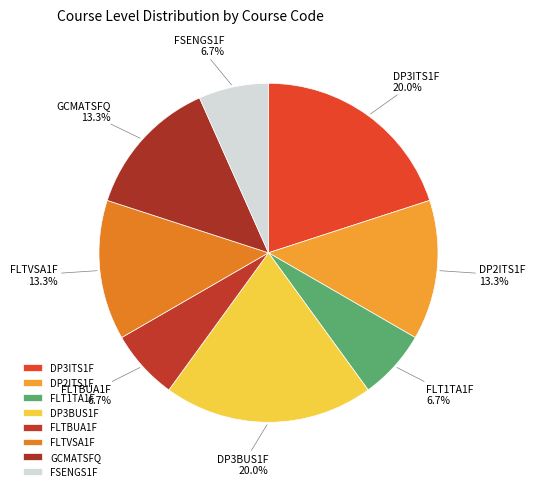

Which has a higher value, FLT1TA1F or GCMATSFQ?

GCMATSFQ